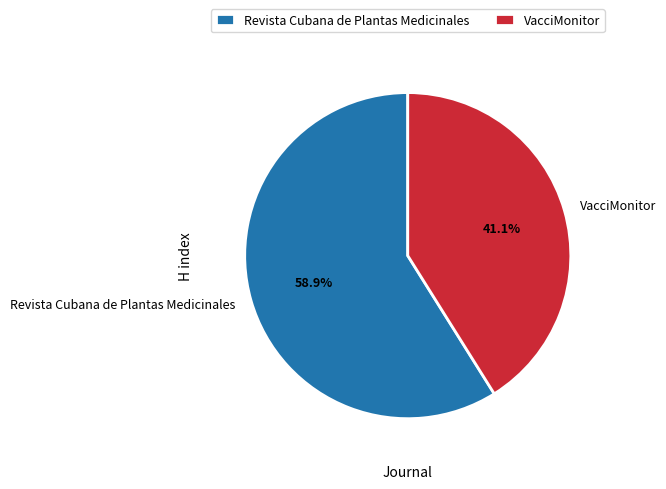

What is the ratio of the value at VacciMonitor to the value at Revista Cubana de Plantas Medicinales?

0.7